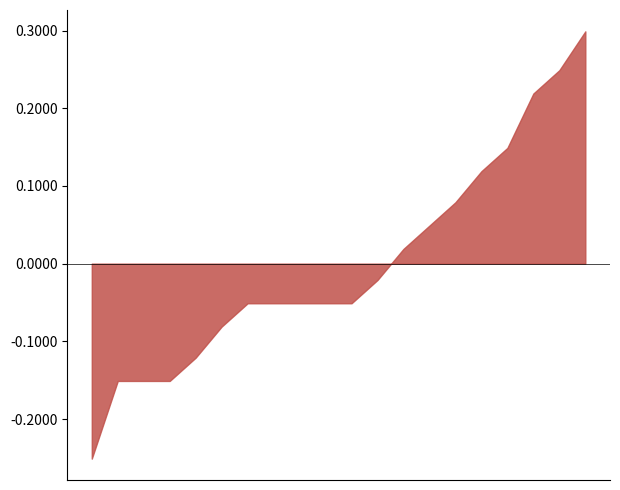

What is the maximum value shown in the chart?

0.3